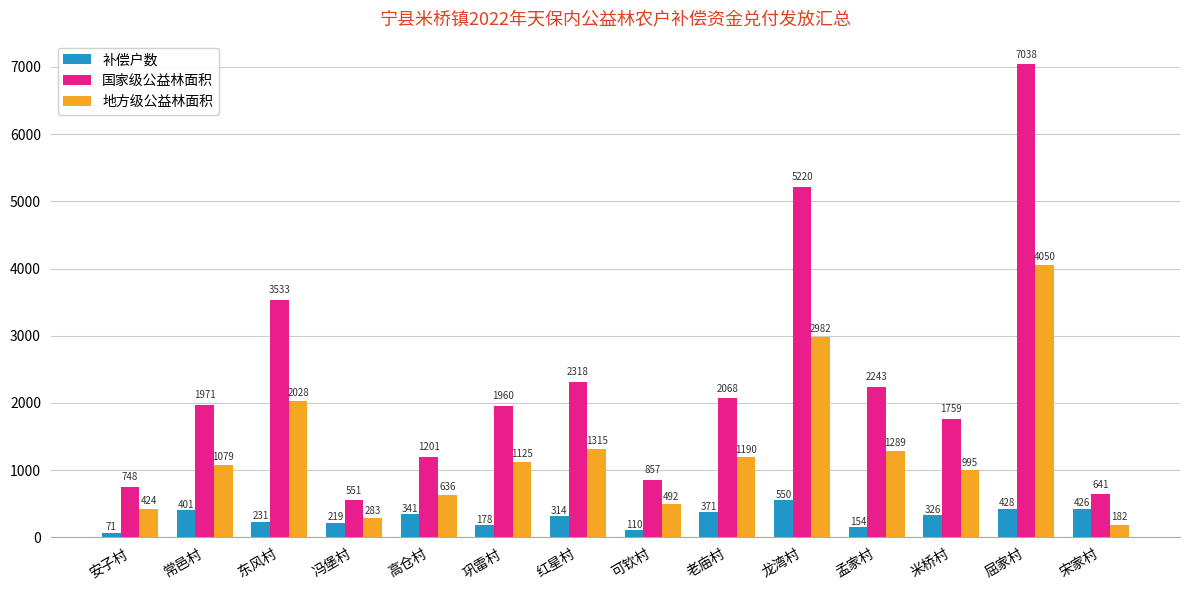

What is the maximum value for 补偿户数?

550.0